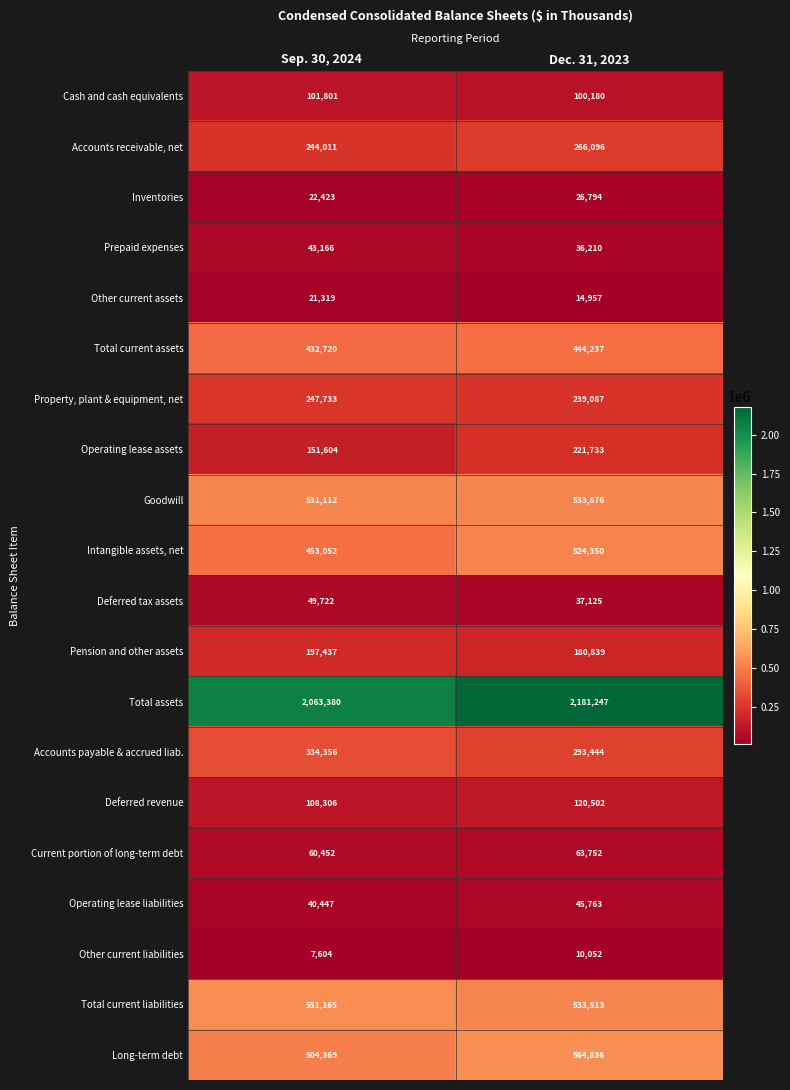

True or false: Cash and cash equivalents has a value of 100180 at Dec. 31, 2023.

True